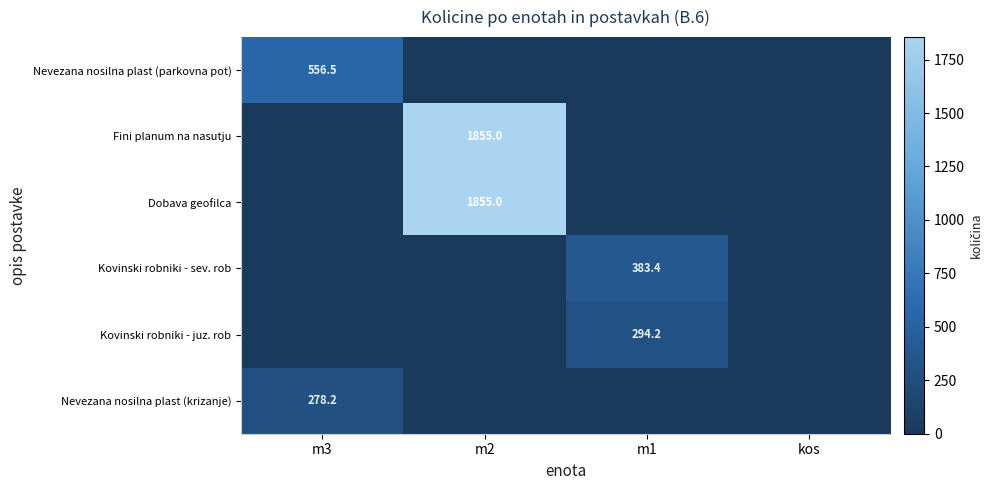

Rank the series by their maximum value, from highest to lowest.

Fini planum na nasutju, Dobava geofilca, Nevezana nosilna plast (parkovna pot), Kovinski robniki - sev. rob, Kovinski robniki - juz. rob, Nevezana nosilna plast (krizanje)